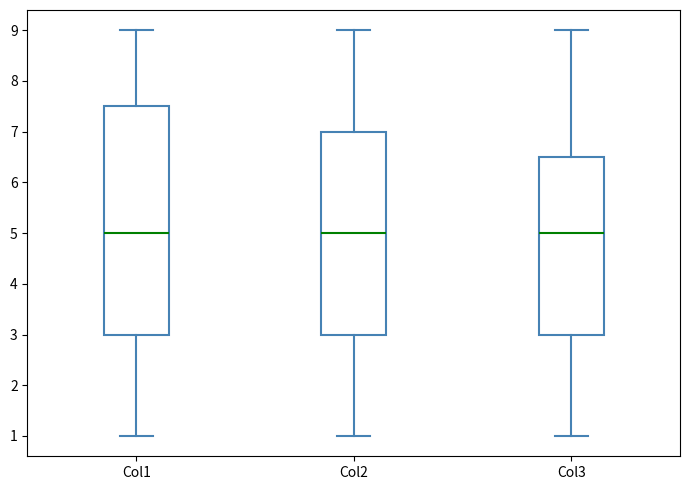

Reading left to right, read every box against the y-axis: the position of its median line, the range the box covers, and the ends of its whiskers. The values are not printed on the chart, so give them approximately, as read against the axis.

Col1: median 5.0, box 3.0 to 7.5, whiskers 1.0 to 9.0
Col2: median 5.0, box 3.0 to 7.0, whiskers 1.0 to 9.0
Col3: median 5.0, box 3.0 to 6.5, whiskers 1.0 to 9.0